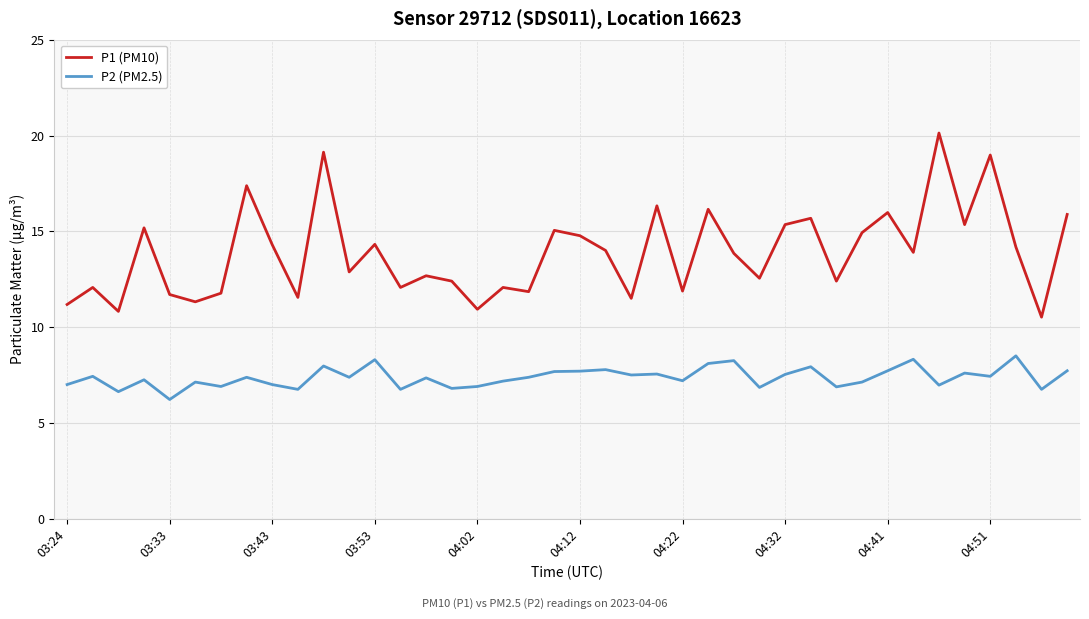

How many categories are shown in the chart?

40